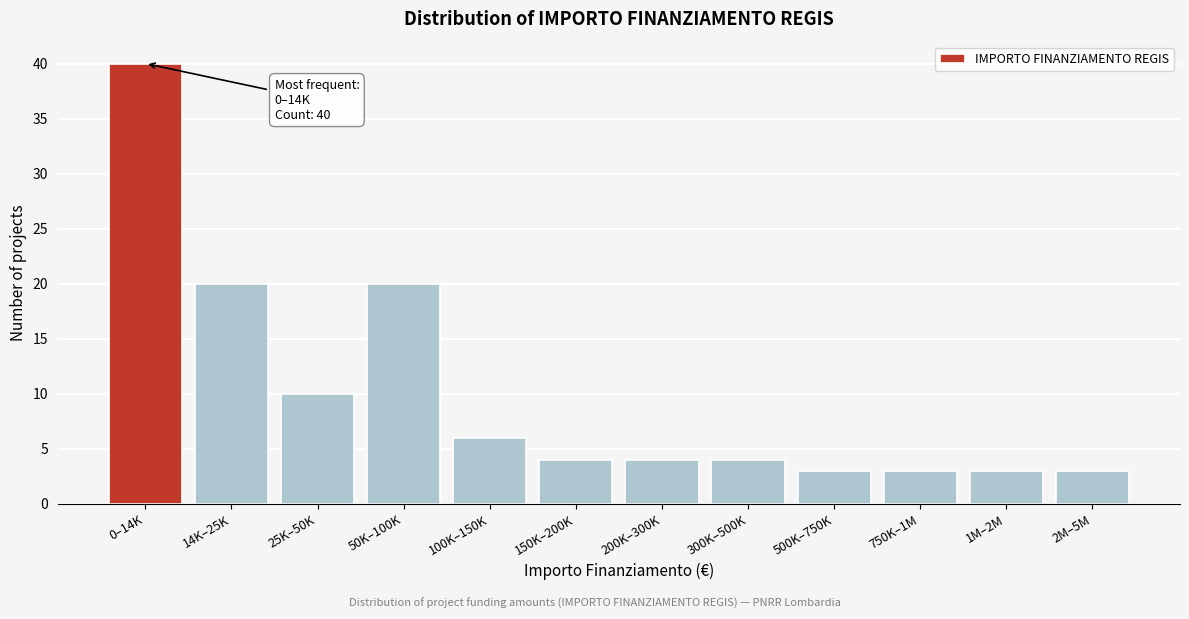

Reading left to right, what are all the values shown in this chart?

40	20	10	20	6	4	4	4	3	3	3	3